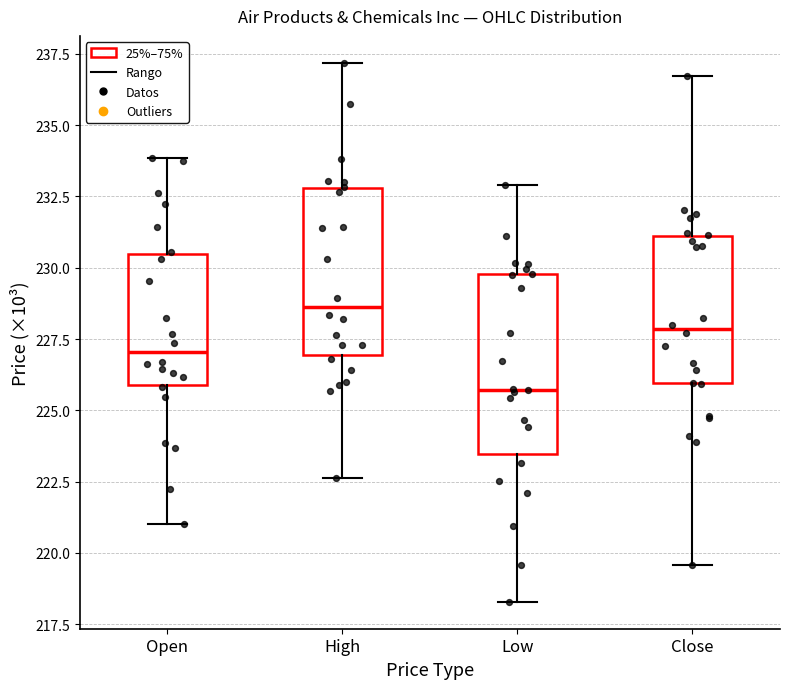

Reading left to right, transcribe this box plot: for each box, give where its median line is, the range the box spans, and where its two whiskers end, as read against the y-axis. The values are not printed on the chart, so give them approximately, as read against the axis.

Open: median 227.0, box 226.0 to 230.5, whiskers 221.0 to 234.0
High: median 228.5, box 227.0 to 233.0, whiskers 222.5 to 237.0
Low: median 225.5, box 223.5 to 230.0, whiskers 218.5 to 233.0
Close: median 228.0, box 226.0 to 231.0, whiskers 219.5 to 236.5